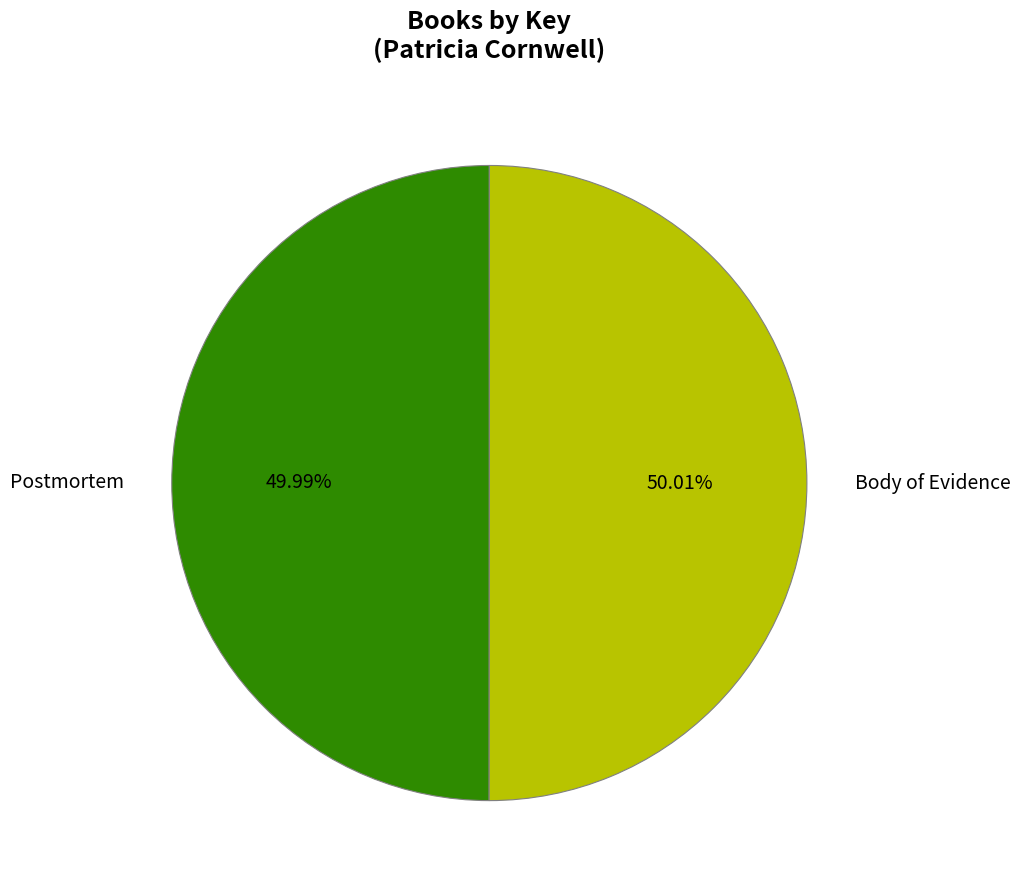

Approximately how many times larger is the value at Body of Evidence compared to Postmortem?

1.0